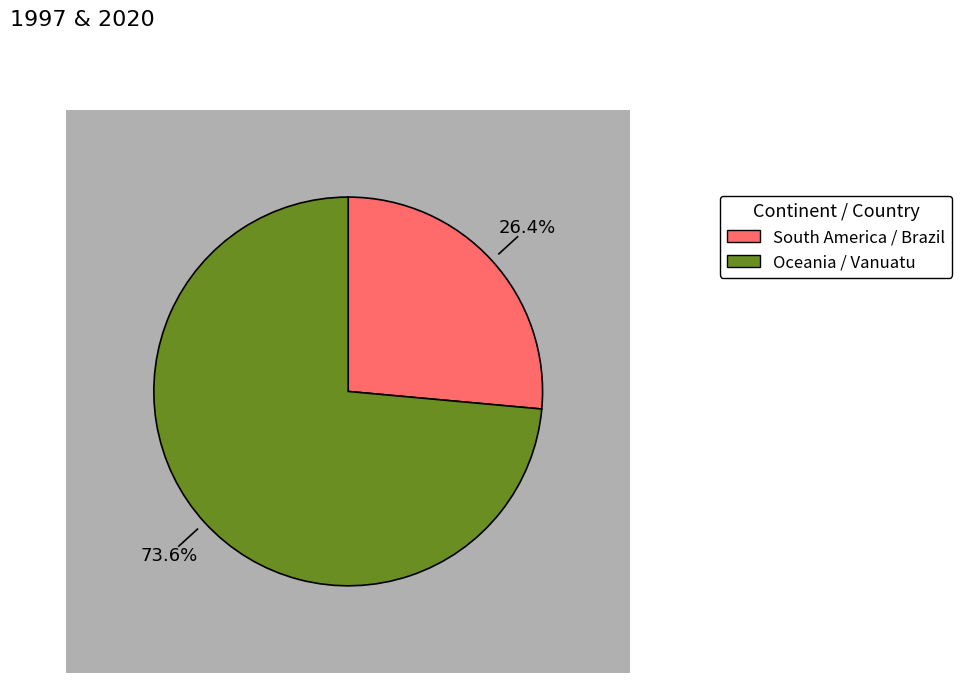

Is there a majority slice in this chart?

Yes